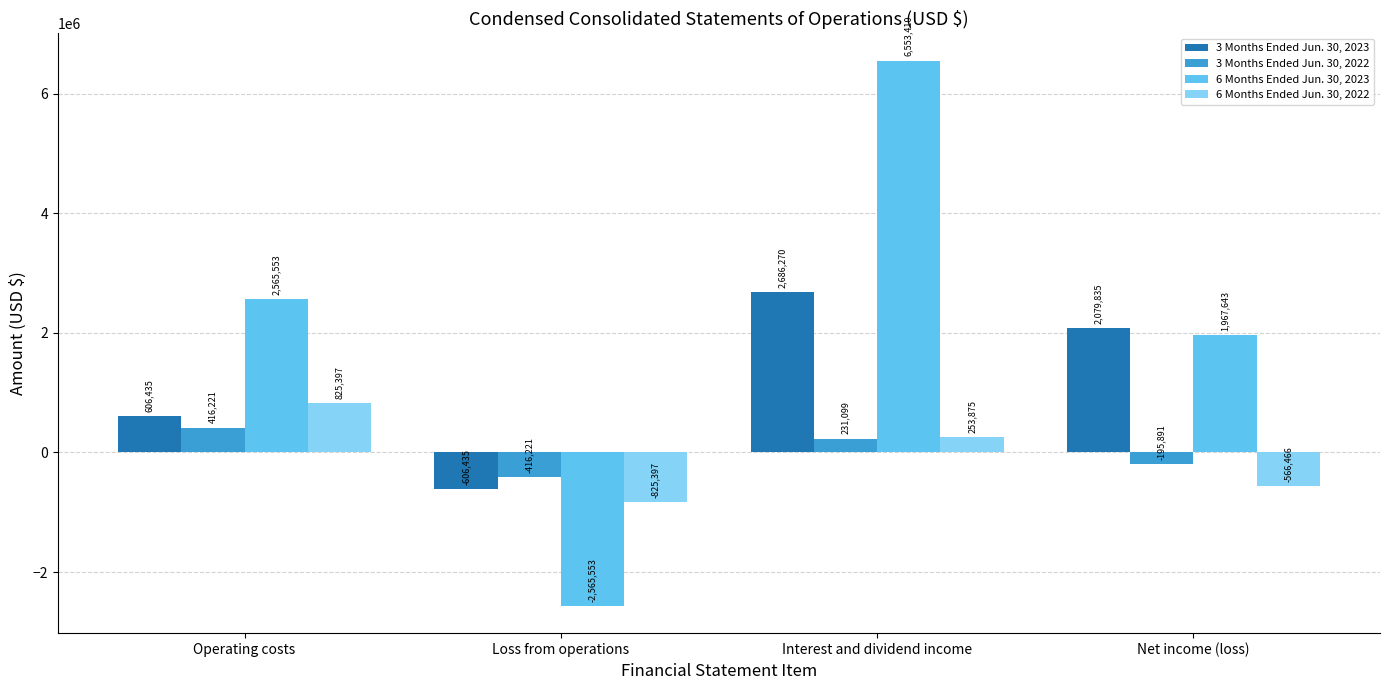

The value of 3 Months Ended Jun. 30, 2023 at Loss from operations is -606435. True or false?

True